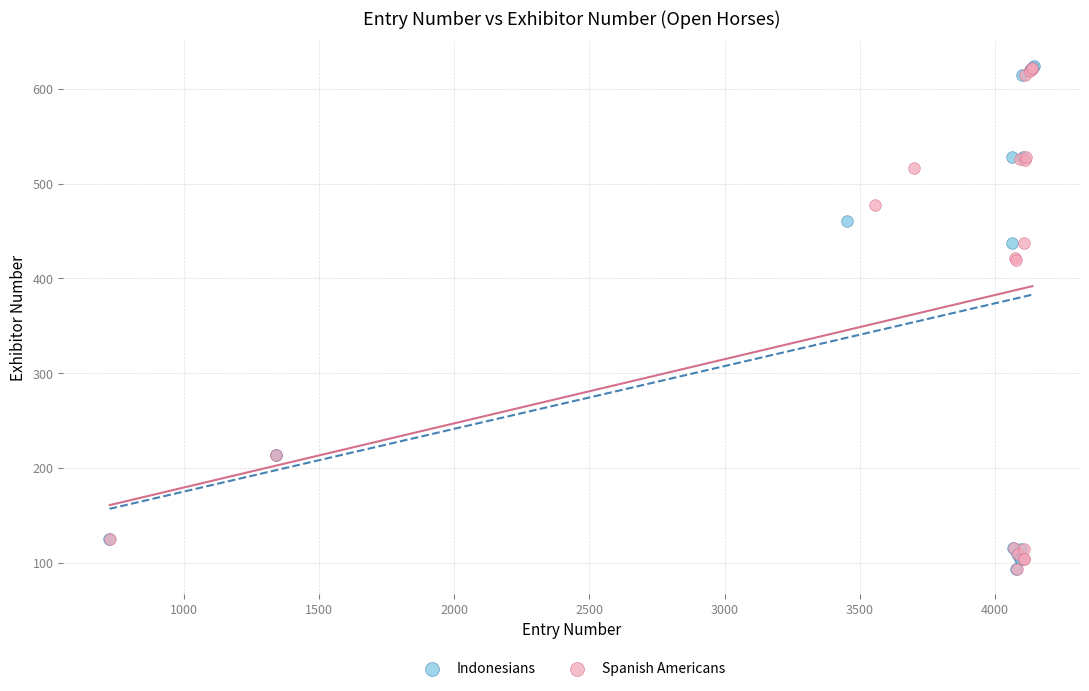

What are all the series names shown in the legend?

Indonesians, Spanish Americans